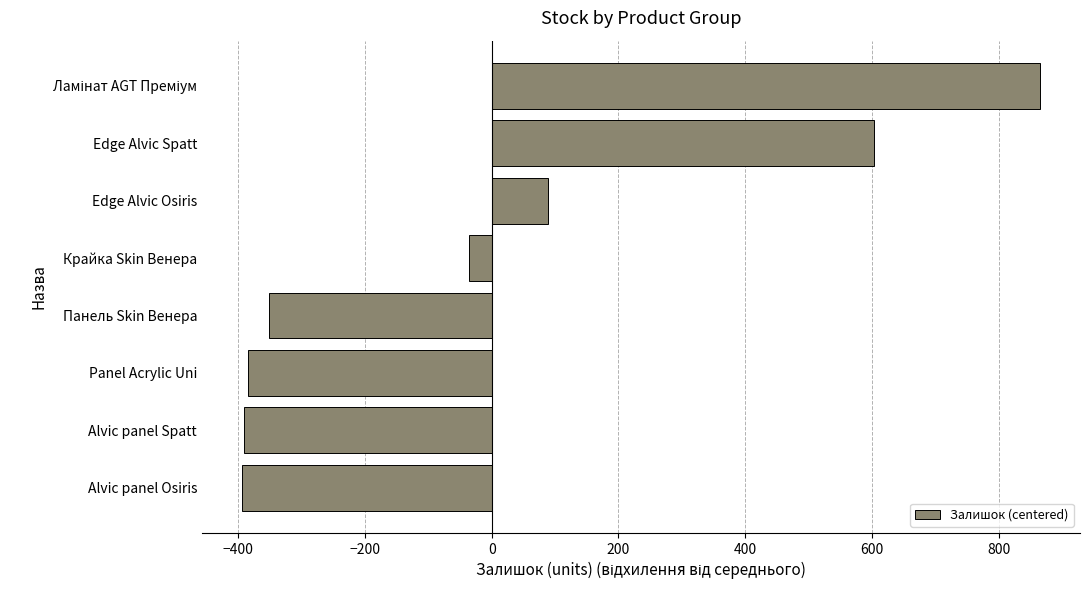

What is the minimum value shown in the chart?

-394.4